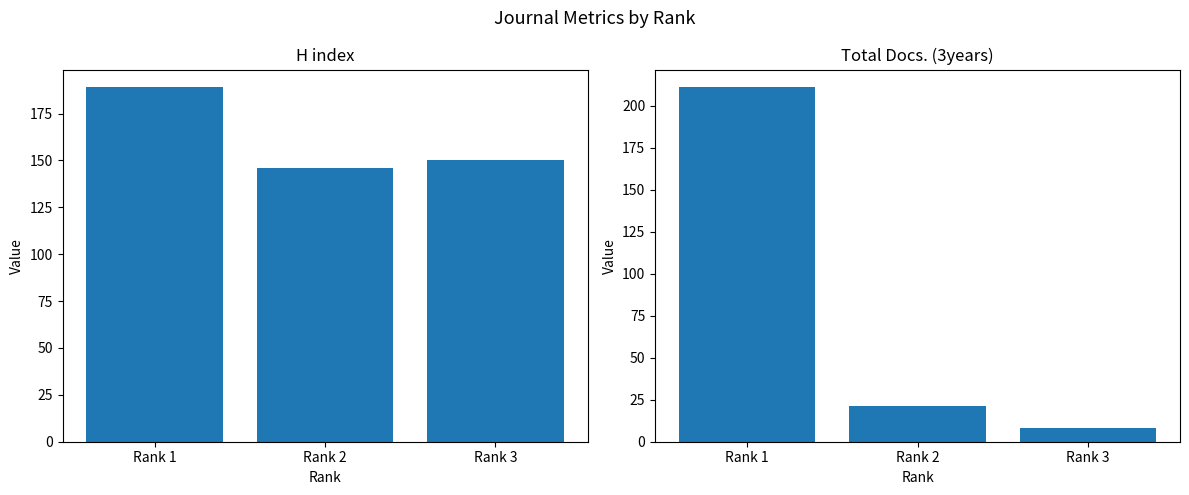

Where is H index nearest to the value 167?

Rank 3